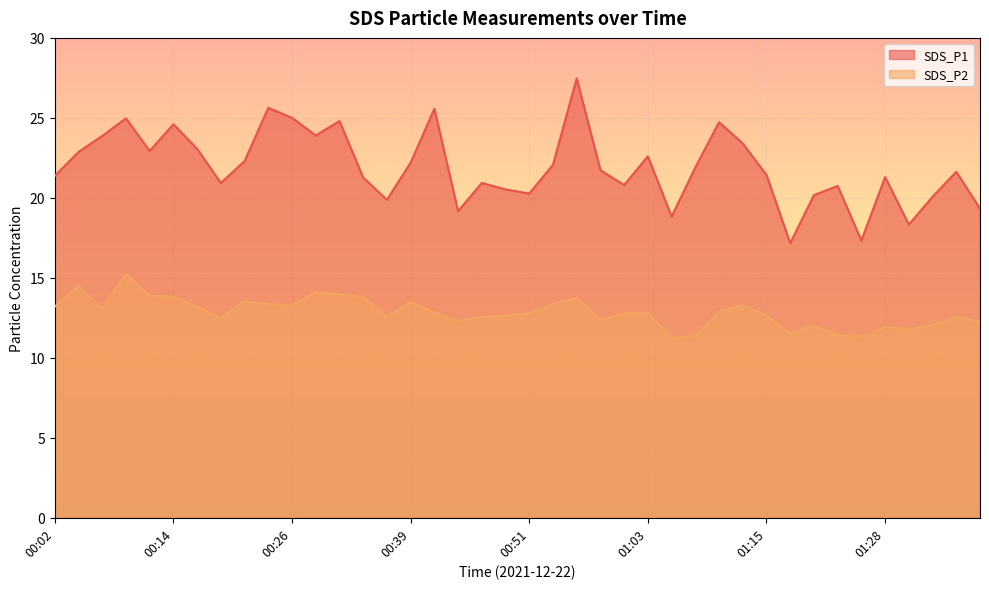

Rank the series by their maximum value, from highest to lowest.

SDS_P1, SDS_P2